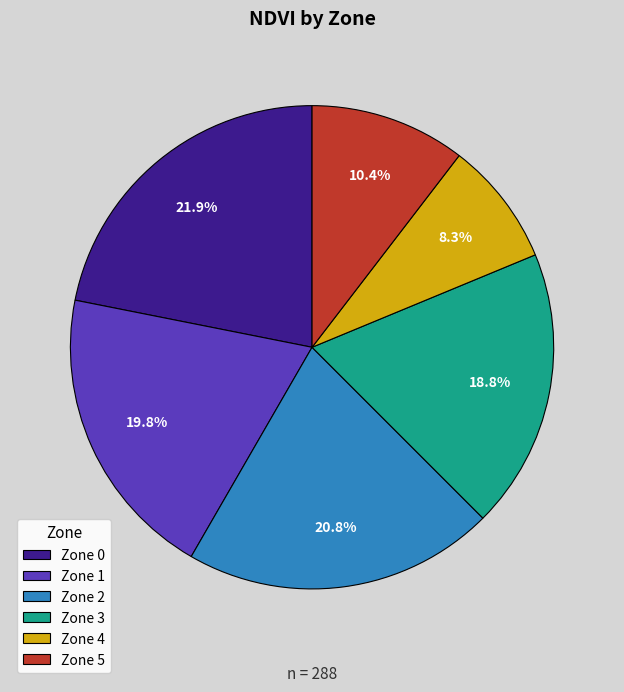

Does Zone 2 account for over 50% of the chart?

No